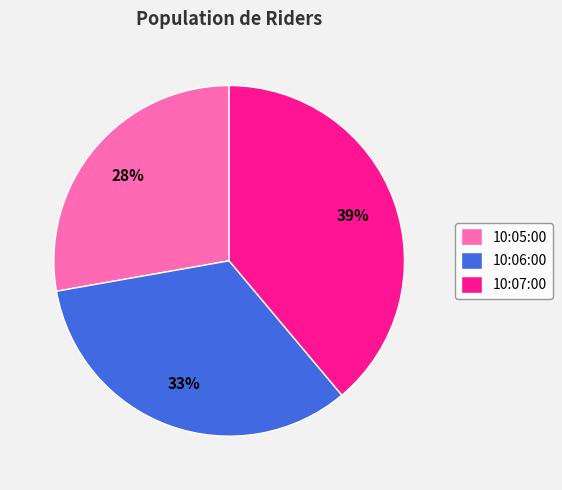

Approximately how many times larger is the value at 10:05:00 compared to 10:07:00?

0.7